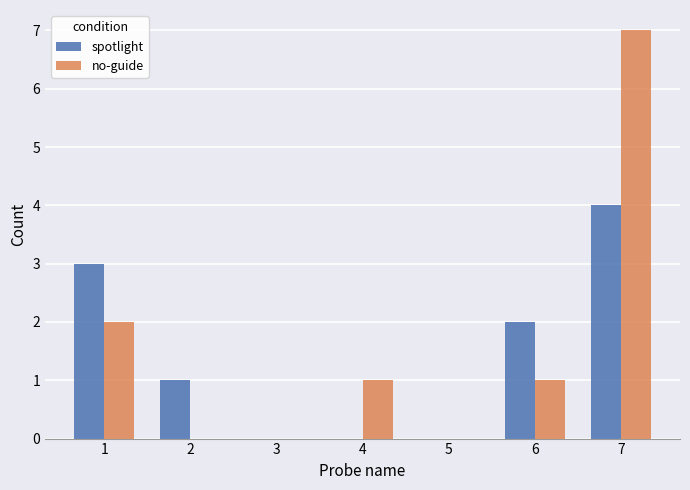

How many distinct data groups are displayed?

2